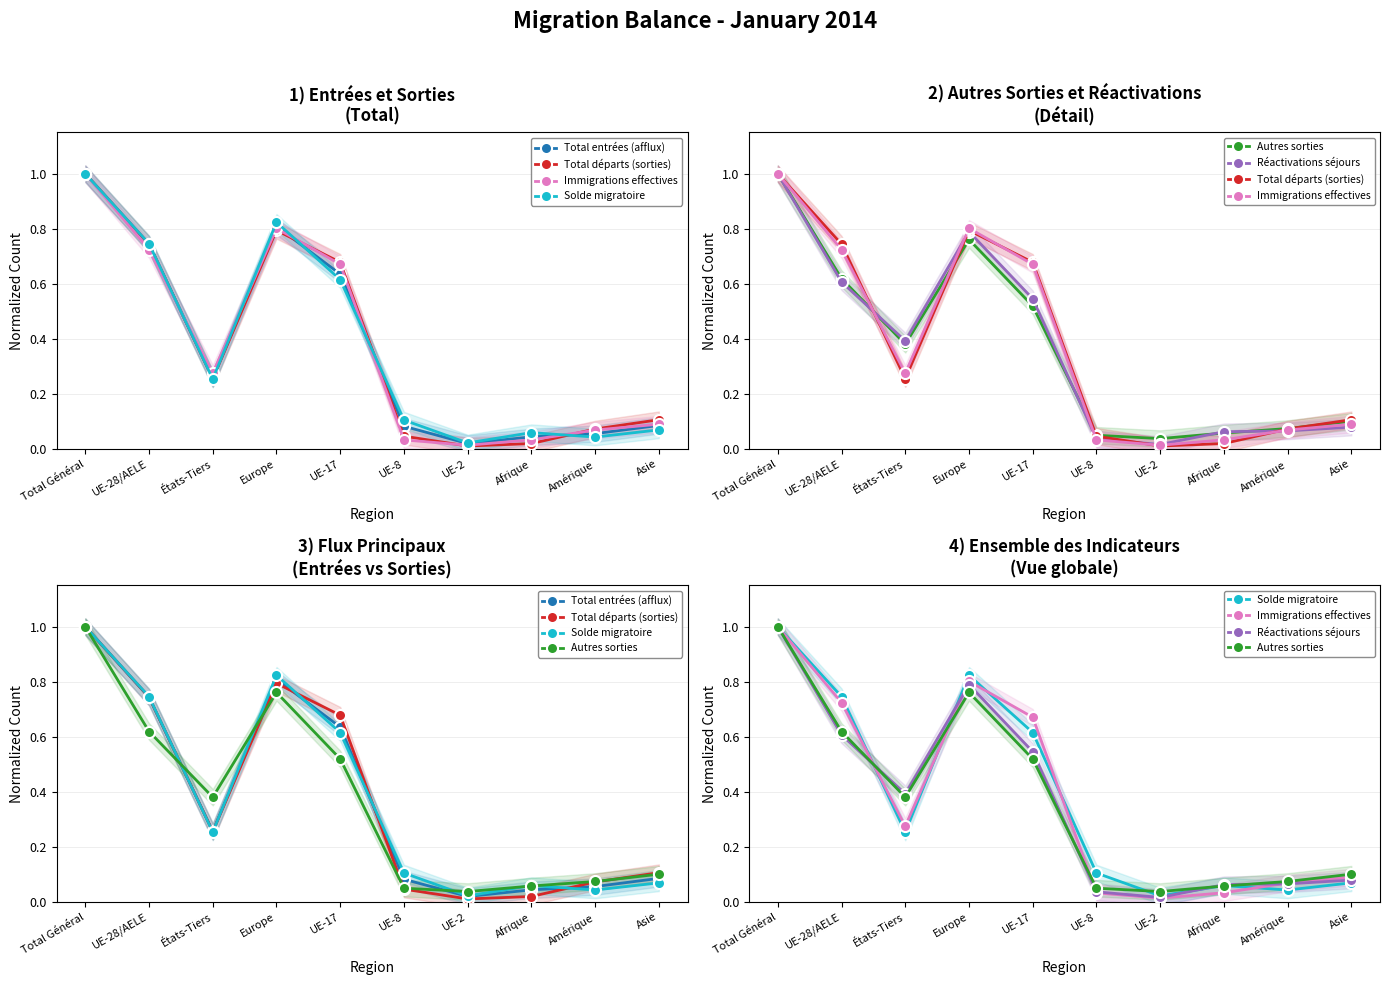

What is the difference between the maximum and second lowest values in the Total entrées (afflux) series?

1.0